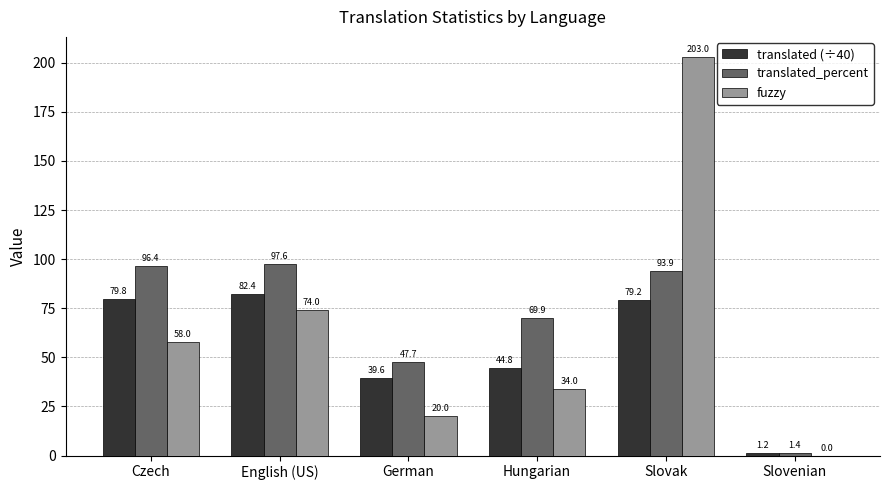

At which label is fuzzy closest to 101?

English (US)